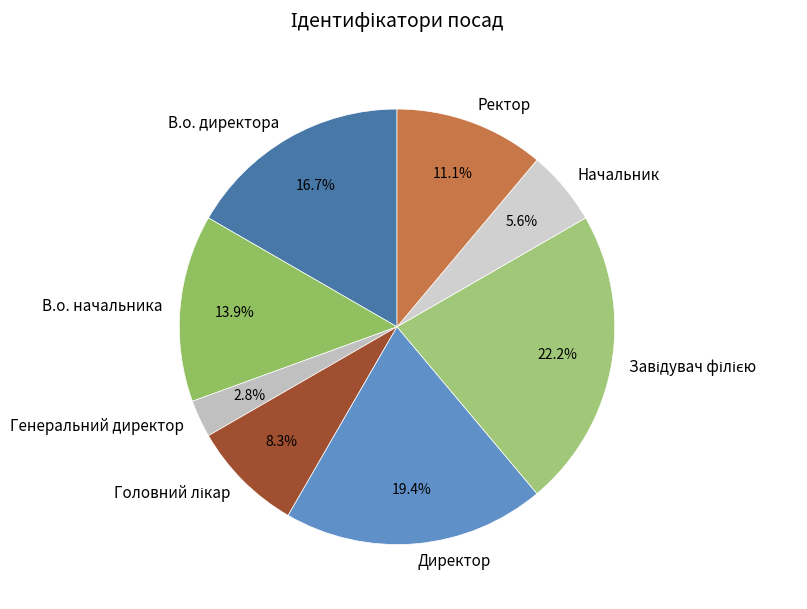

Count the number of slices in the pie.

8